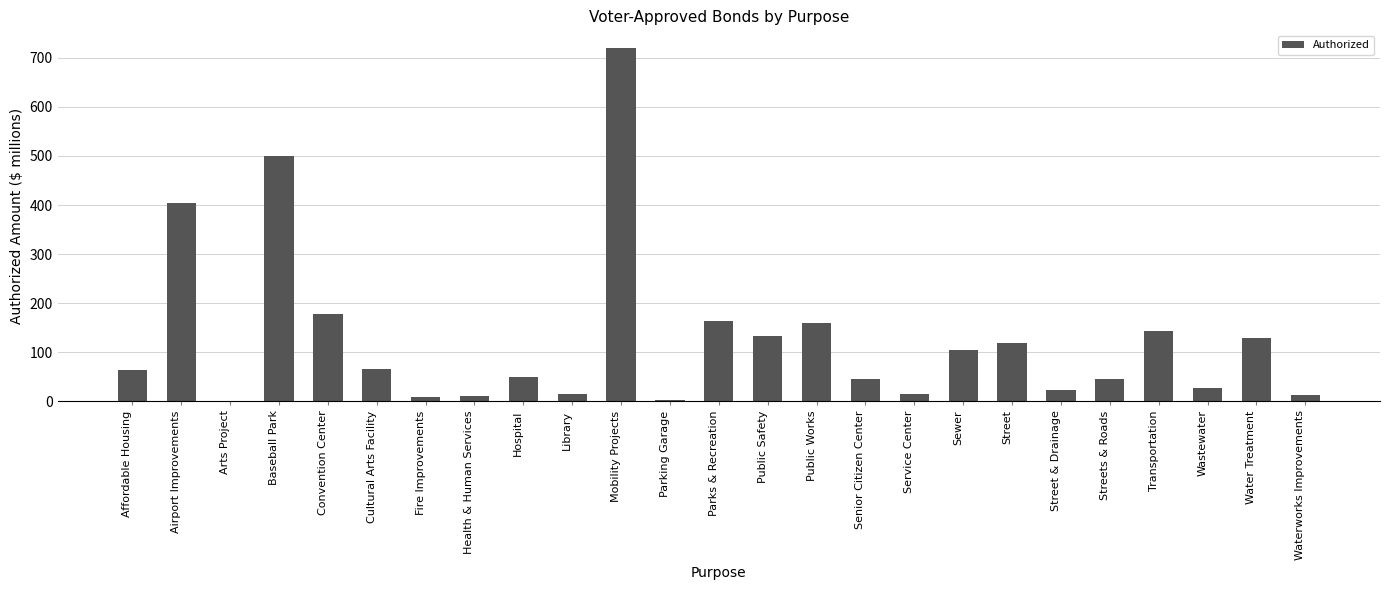

What is the greatest value displayed?

720.0